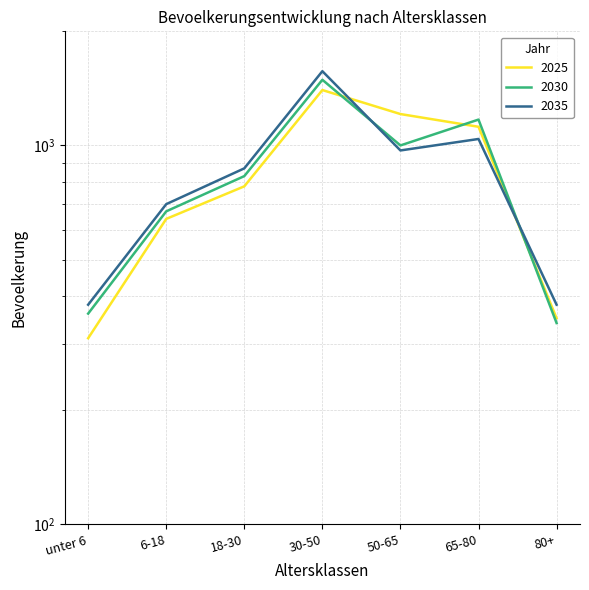

Where is the first local maximum for 2035?

30-50